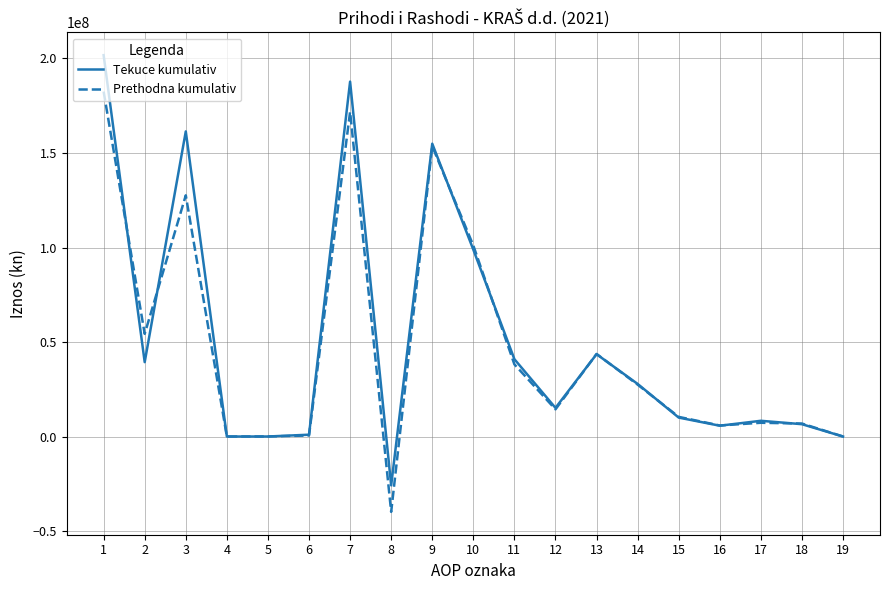

Does the chart have visible grid lines?

Yes